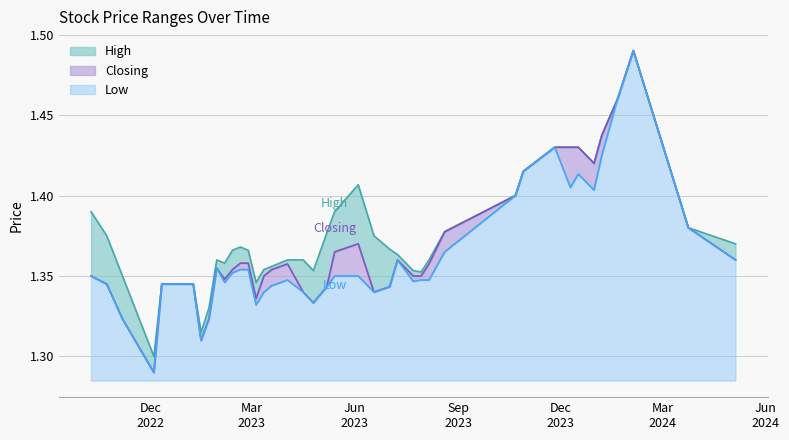

Does the chart have visible grid lines?

Yes